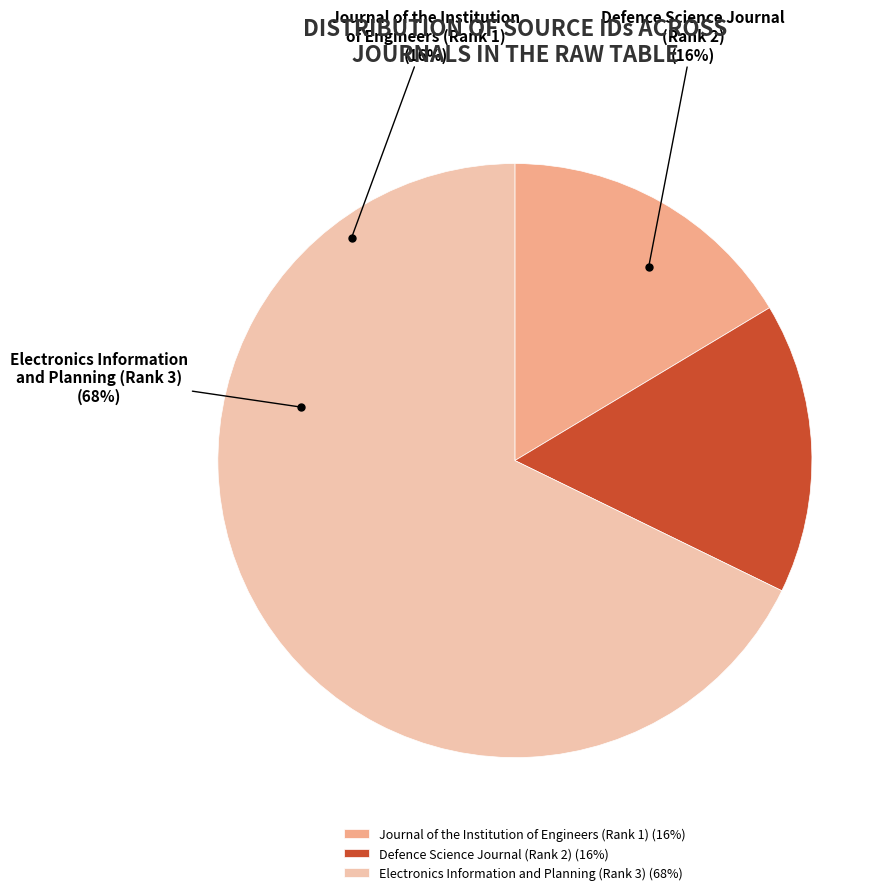

True or false: Electronics Information and Planning (Rank 3) accounts for 62% of the total.

False